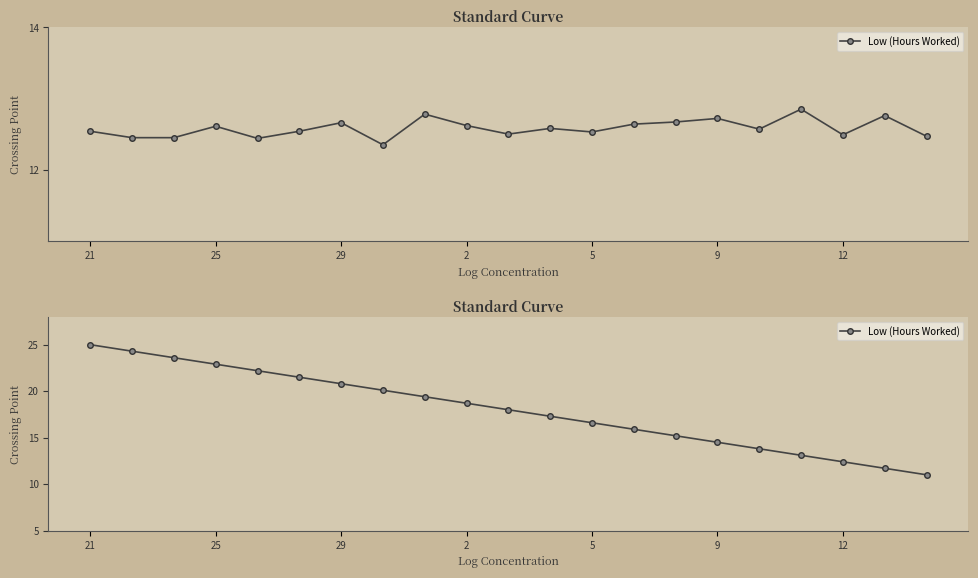

The chart shows a value of 14.5 at 9. True or false?

True